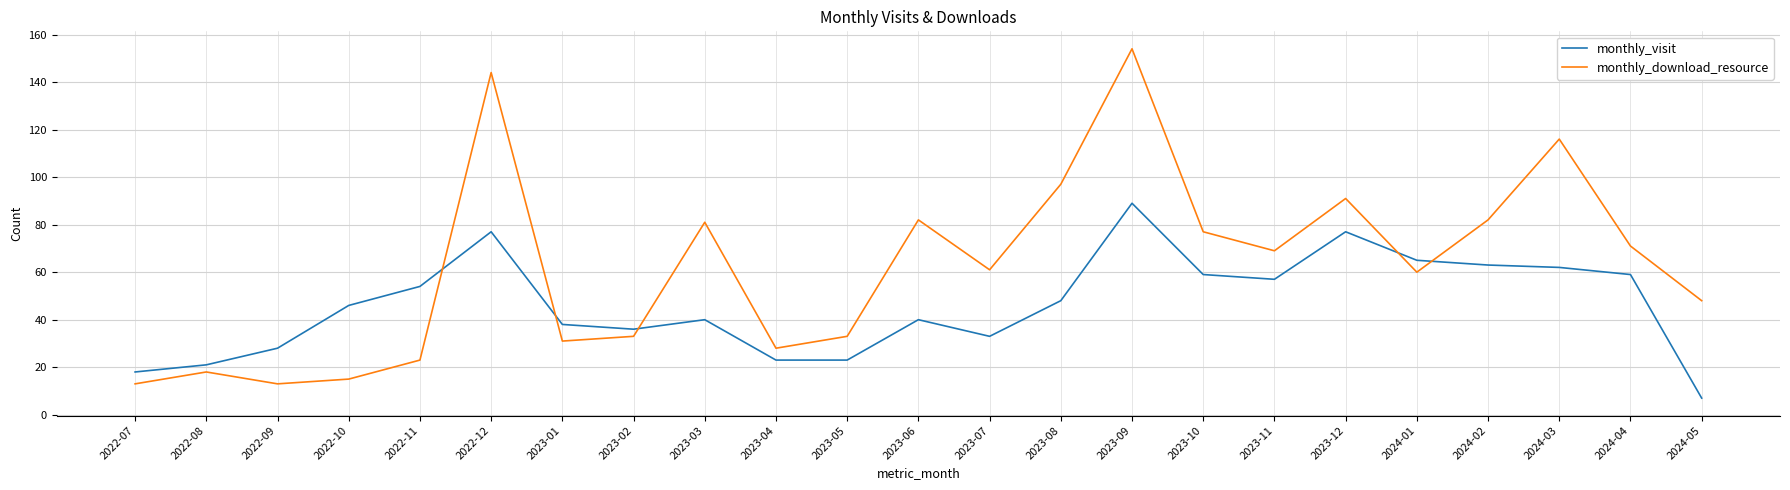

Reading left to right, transcribe all the data shown in this chart.

monthly_visit: 18	21	28	46	54	77	38	36	40	23	23	40	33	48	89	59	57	77	65	63	62	59	7
monthly_download_resource: 13	18	13	15	23	144	31	33	81	28	33	82	61	97	154	77	69	91	60	82	116	71	48